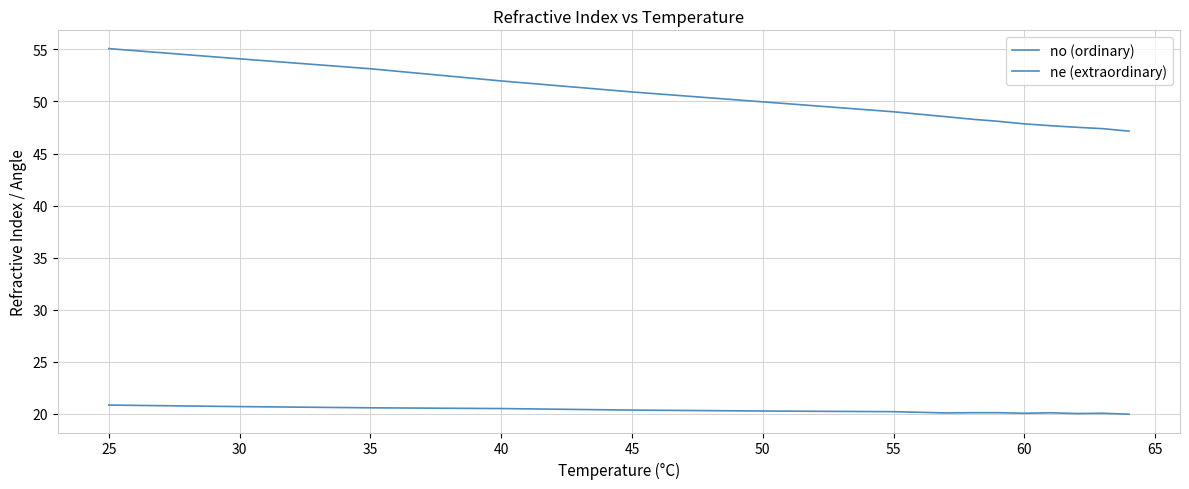

At how many categories does at least one series exceed 46?

15